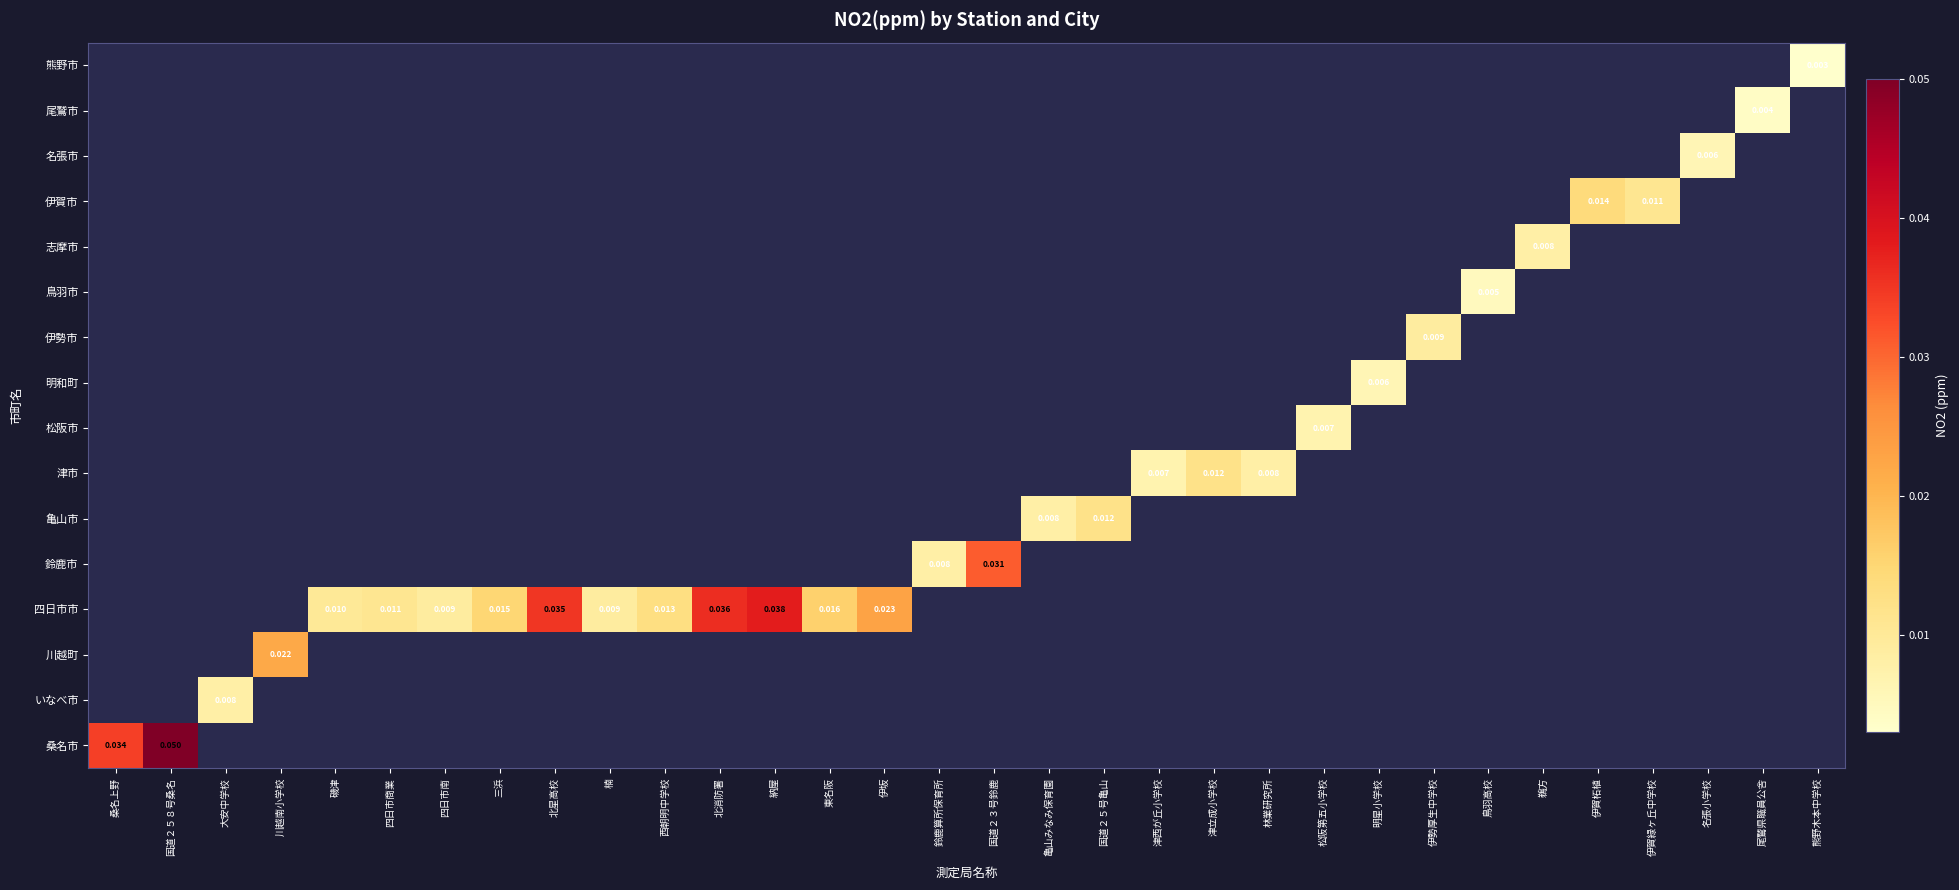

Rank the series by their maximum value, from lowest to highest.

桑名市, いなべ市, 川越町, 四日市市, 鈴鹿市, 亀山市, 津市, 松阪市, 明和町, 伊勢市, 鳥羽市, 志摩市, 伊賀市, 名張市, 尾鷲市, 熊野市